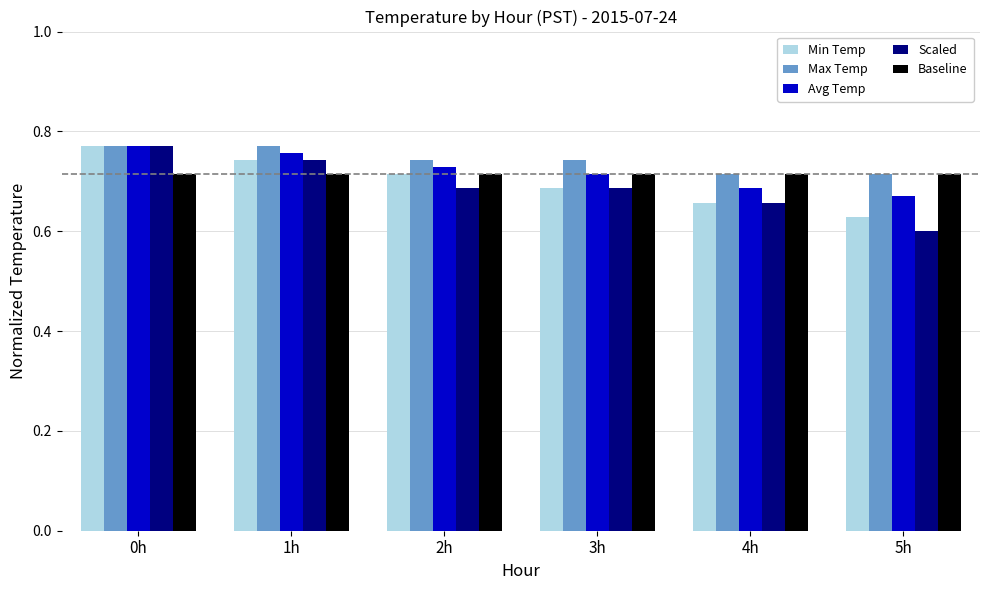

List the labels in order of Min Temp value, largest first.

0h, 1h, 2h, 3h, 4h, 5h